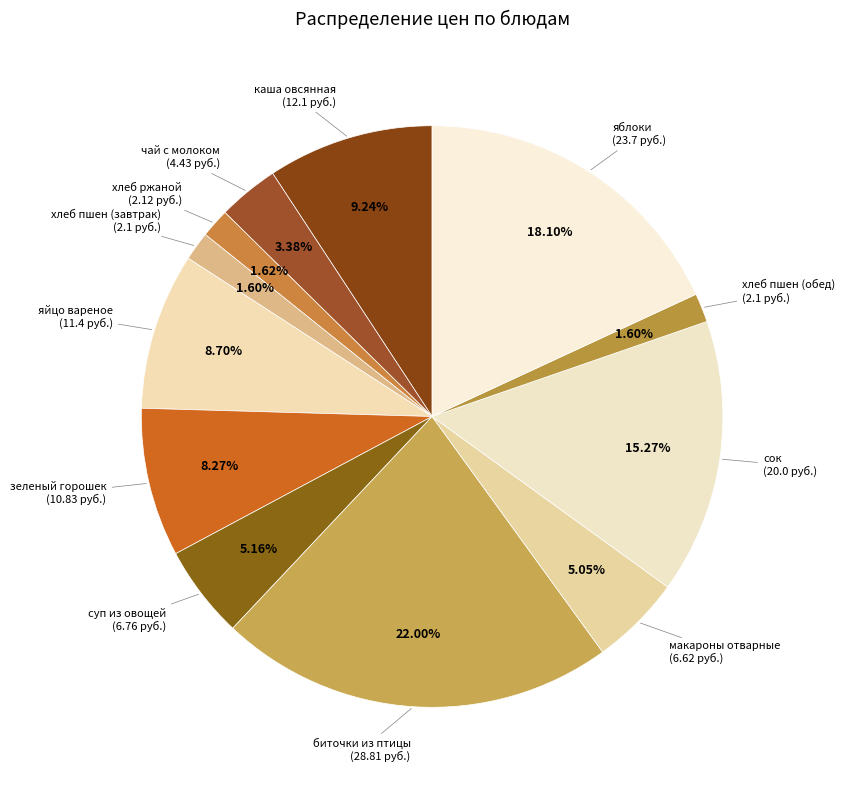

Count the number of slices in the pie.

12